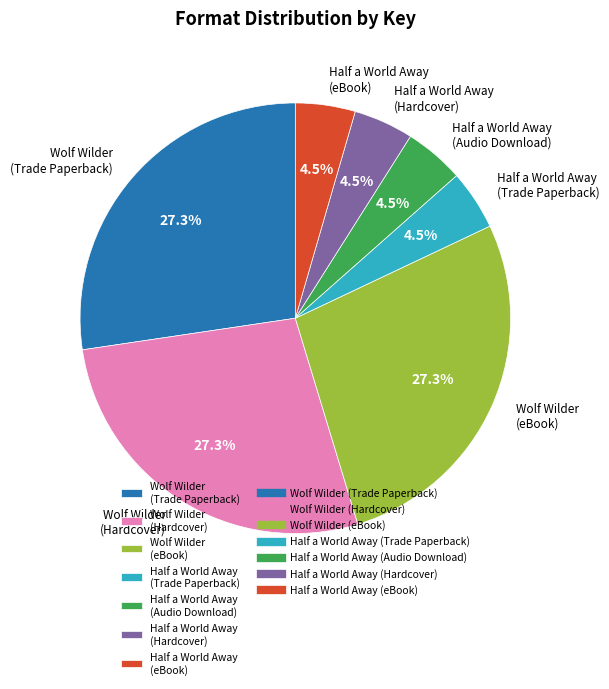

Is there a majority slice in this chart?

No